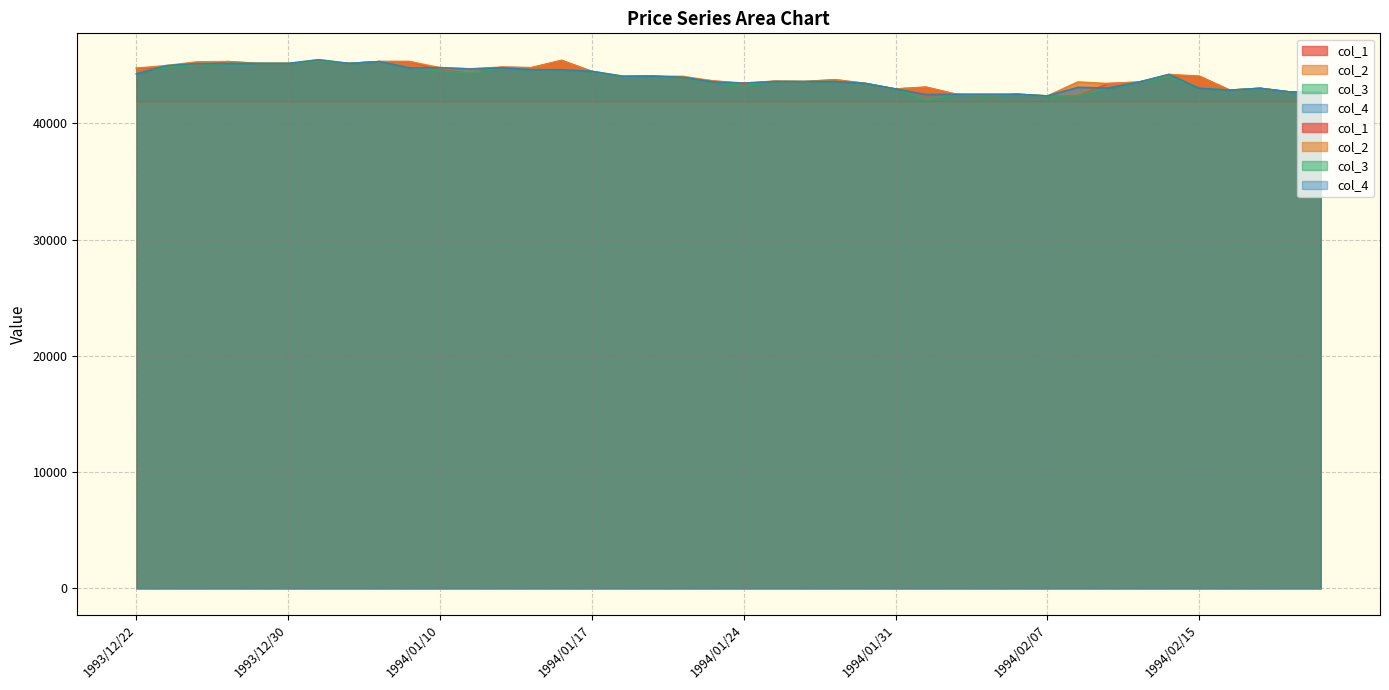

The col_3 series shows 43900 at 1994/01/20. True or false?

True